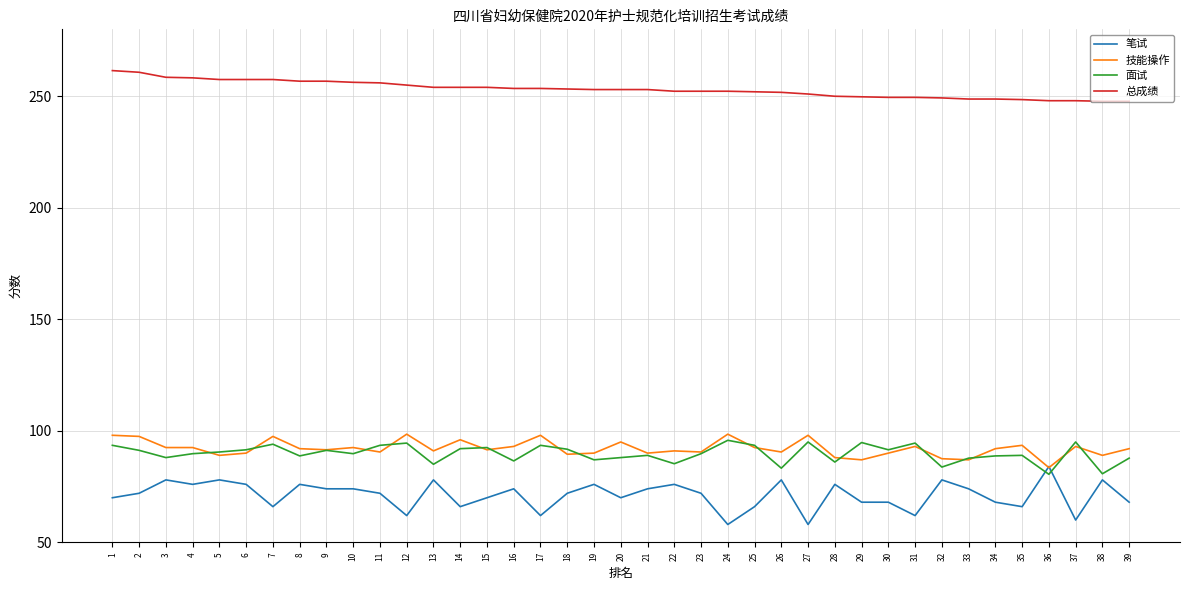

List the series in order of their peak value, lowest first.

笔试, 面试, 技能操作, 总成绩